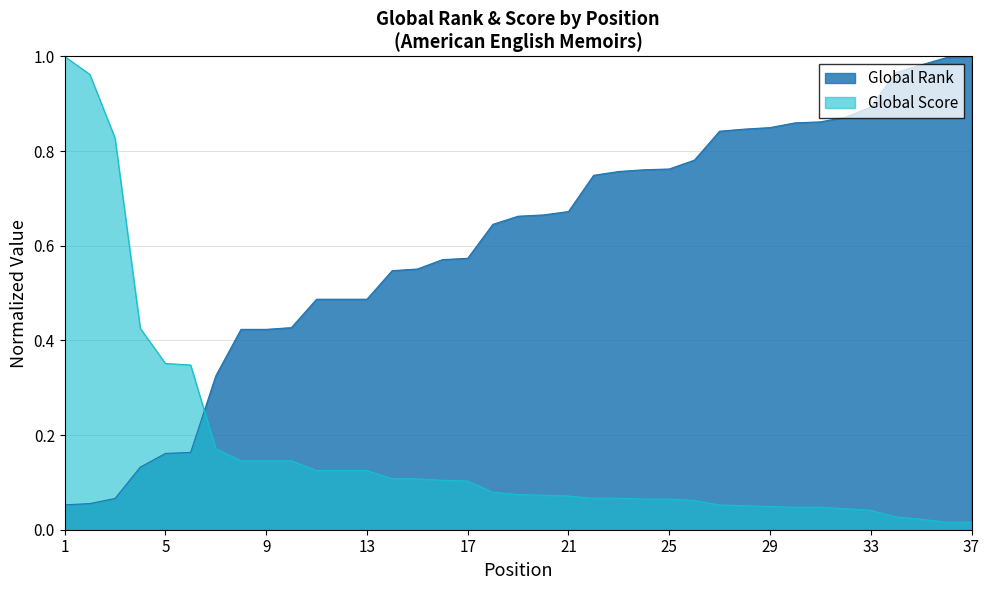

Read the Global Rank value at 18.

0.6